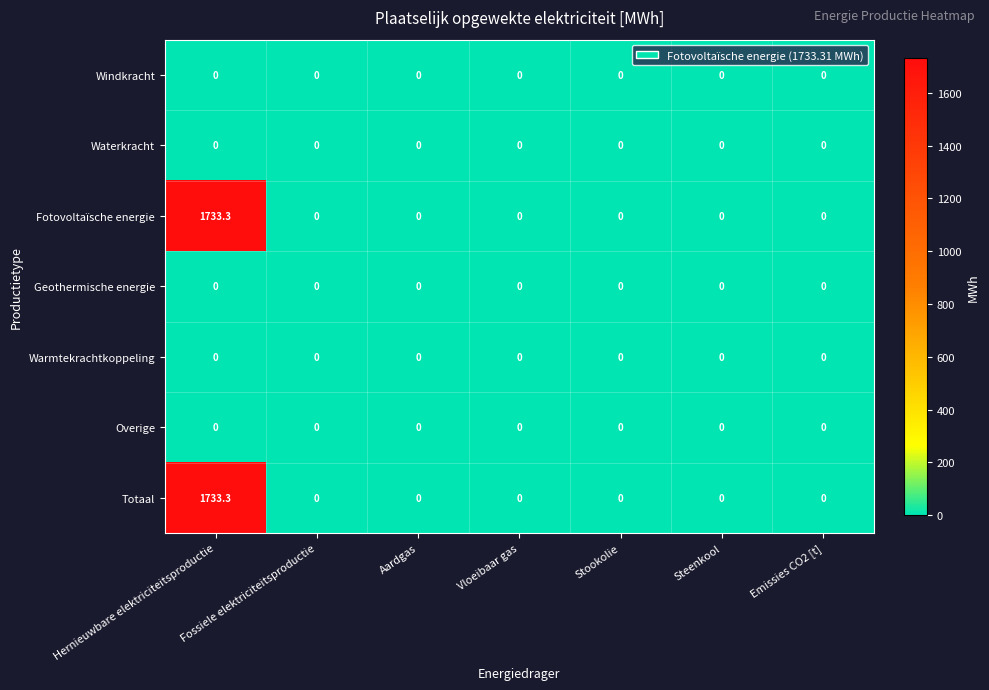

What is the spread (max minus min) of values at Hernieuwbare elektriciteitsproductie?

1733.3